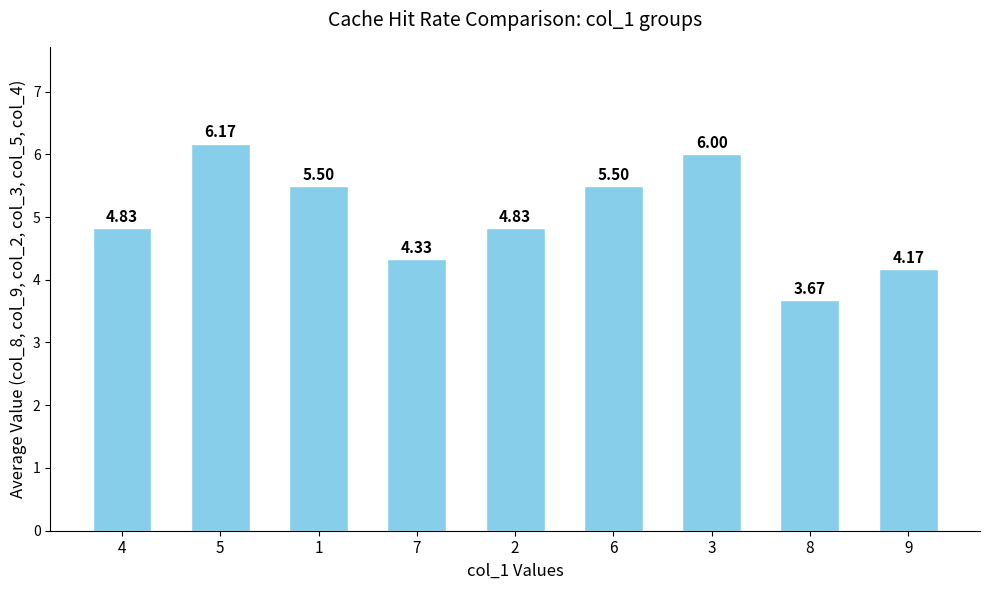

What is the change in value from 2 to 8?

-1.2